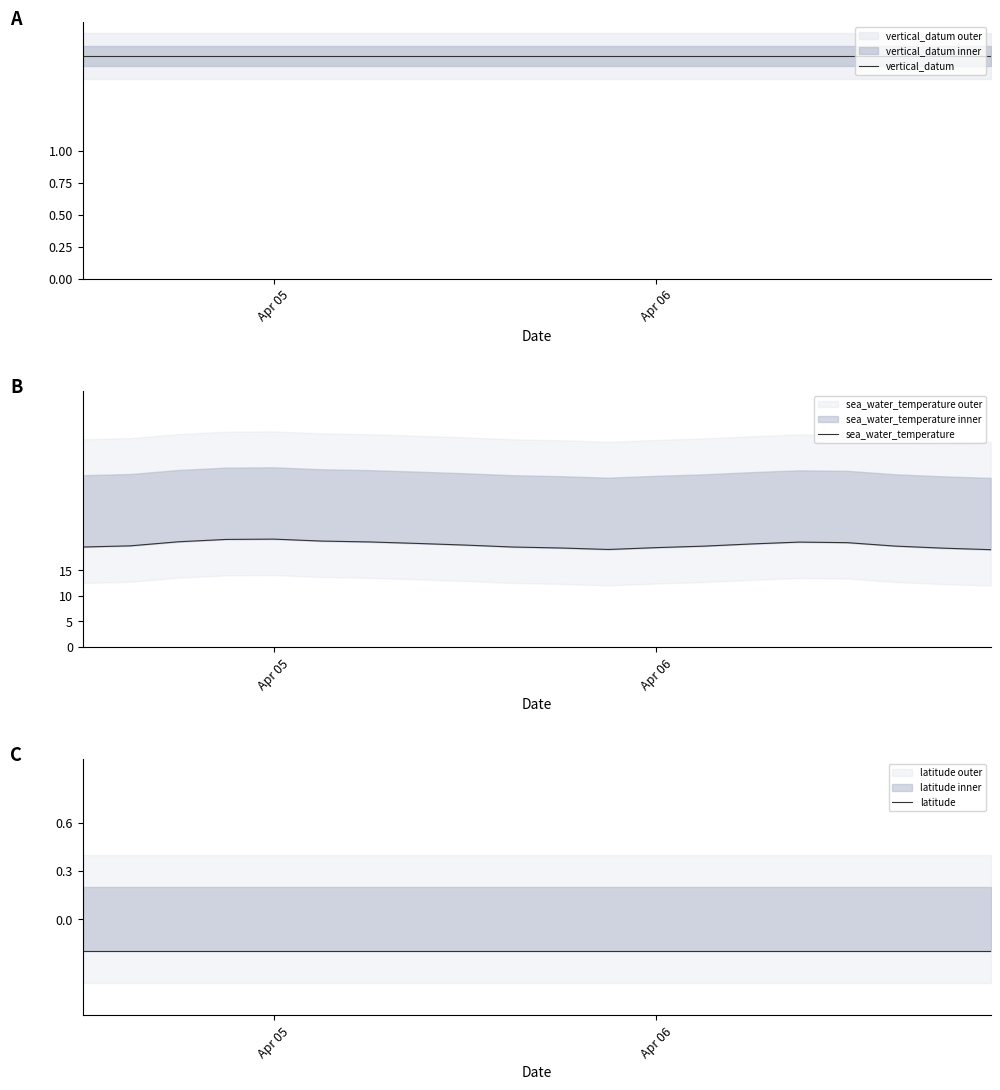

Where is latitude nearest to the value 0?

Apr 05